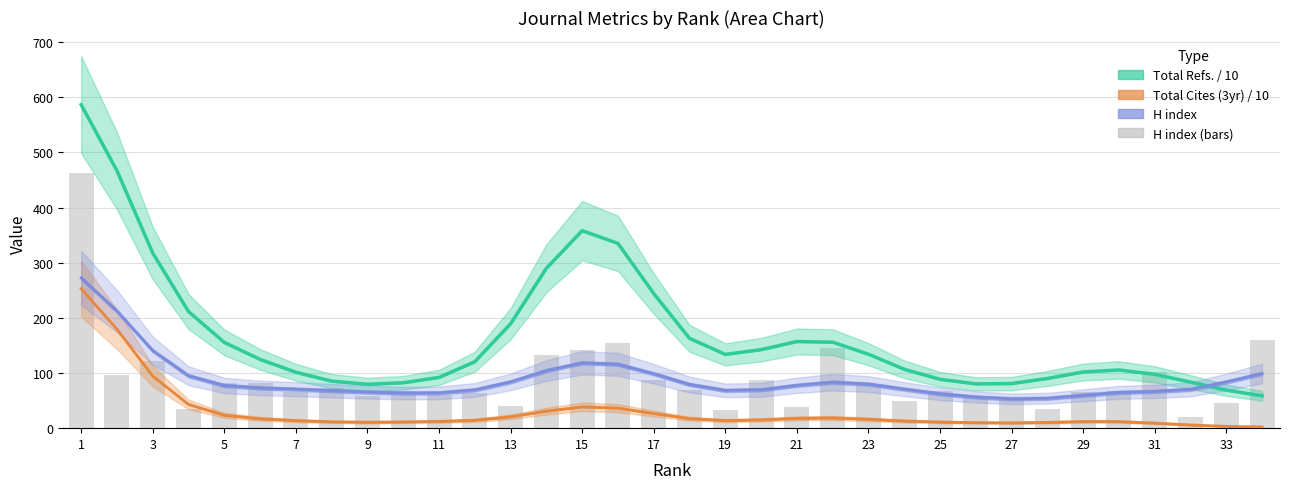

Reading left to right, extract all data points from this chart.

Total Refs. / 10: 586.5	466.8	317.6	211.4	155.5	124.7	101.4	85.3	79.6	82.3	92.0	120.5	189.4	289.9	358.1	335.0	244.0	162.8	133.8	142.3	157.1	155.9	134.1	106.8	88.6	80.3	80.8	90.1	101.8	105.5	97.6	83.5	68.9	58.7
Total Cites (3yr) / 10: 252.8	179.4	94.4	43.1	23.4	17.0	13.7	11.5	10.8	11.2	12.1	14.3	20.6	30.9	38.6	36.4	26.5	17.3	13.7	15.1	17.8	18.5	16.1	12.9	11.1	10.0	9.5	10.4	12.0	11.9	9.2	5.8	3.3	2.2
H index (smooth): 272.4	212.3	140.6	95.0	77.3	73.0	70.8	68.0	65.4	63.7	64.0	69.4	84.0	104.4	118.4	115.9	98.7	79.2	68.5	69.7	77.7	83.3	80.0	70.7	62.3	56.5	53.3	54.2	59.6	64.9	66.6	70.3	83.8	99.1
H index: 462.0	97.0	121.0	34.0	82.0	81.0	66.0	72.0	59.0	67.0	60.0	64.0	41.0	132.0	142.0	154.0	88.0	69.0	33.0	87.0	39.0	145.0	79.0	49.0	68.0	57.0	51.0	34.0	65.0	68.0	102.0	20.0	45.0	160.0